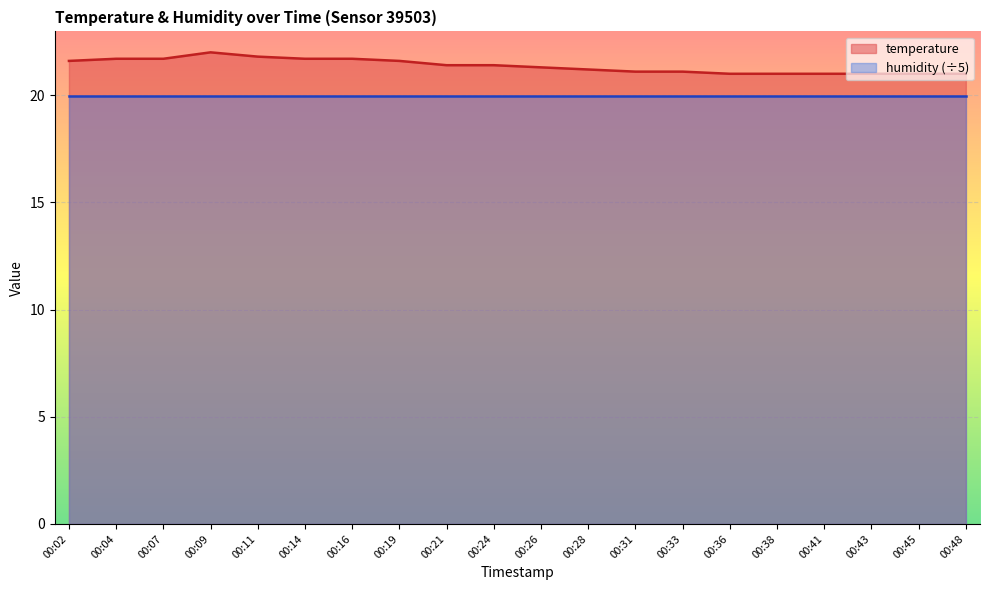

How many lines are shown in the chart?

2